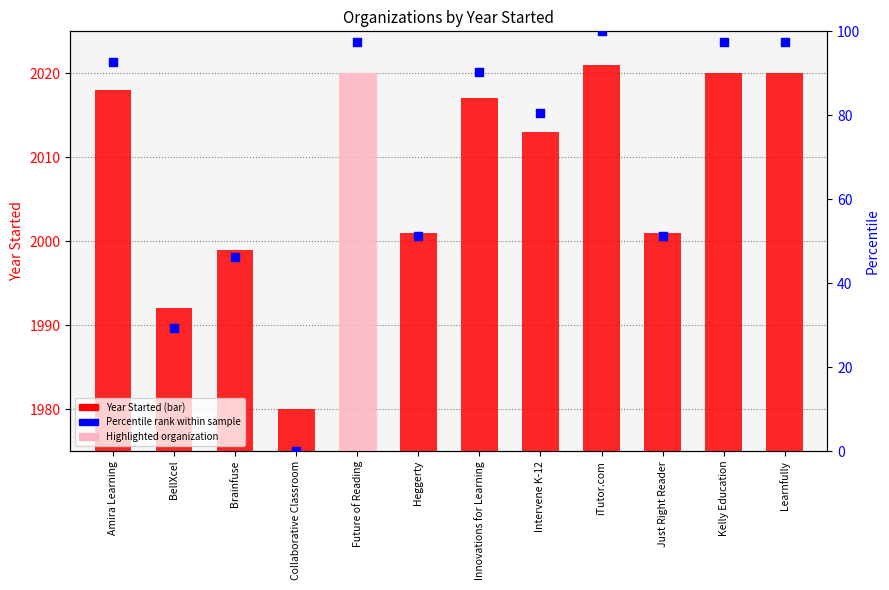

What is the total value across all series at Heggerty?

2052.2